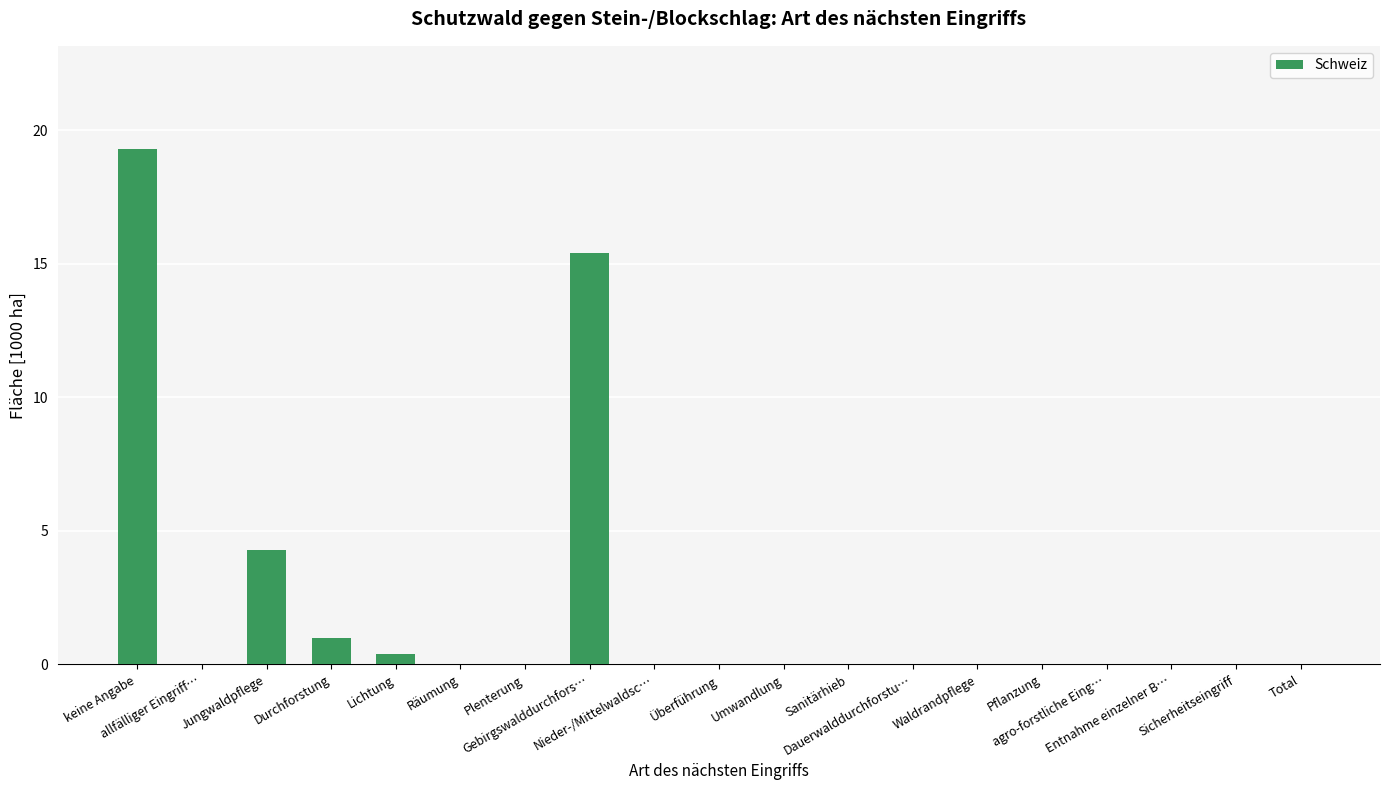

Reading left to right, list all the values displayed in this chart.

keine Angabe=19.3	allfälliger Eingriff…=0.0	Jungwaldpflege=4.3	Durchforstung=1.0	Lichtung=0.4	Räumung=0.0	Plenterung=0.0	Gebirgswalddurchfors…=15.4	Nieder-/Mittelwaldsc…=0.0	Überführung=0.0	Umwandlung=0.0	Sanitärhieb=0.0	Dauerwalddurchforstu…=0.0	Waldrandpflege=0.0	Pflanzung=0.0	agro-forstliche Eing…=0.0	Entnahme einzelner B…=0.0	Sicherheitseingriff=0.0	Total=0.0